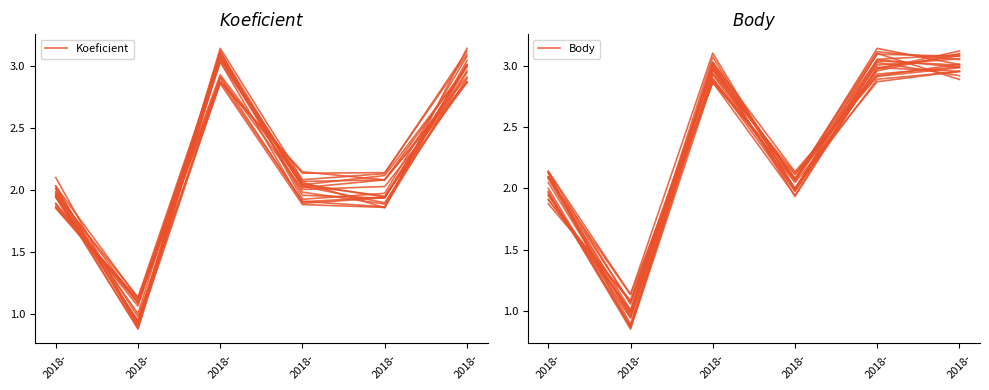

How many intersections are there between Body and Koeficient?

1